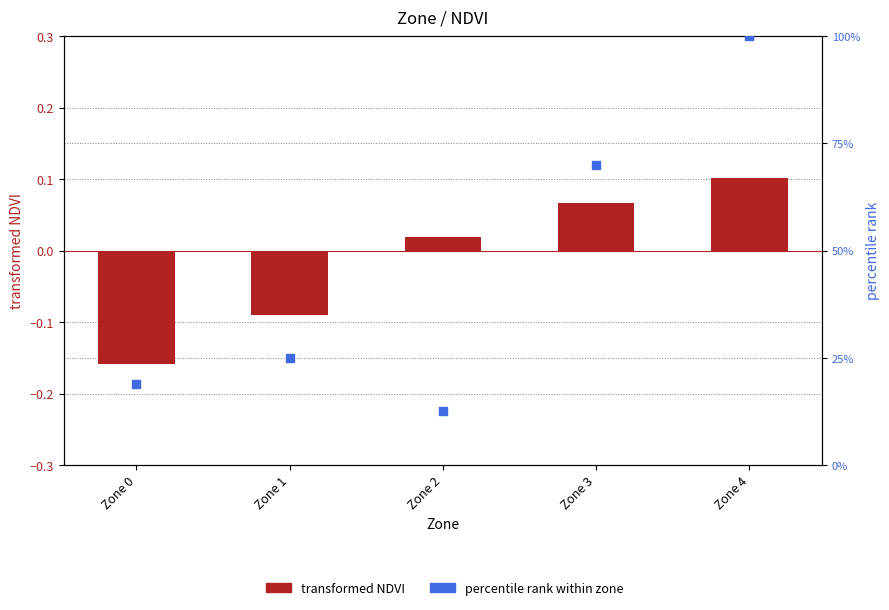

Which series has the largest total across all categories?

percentile rank within zone